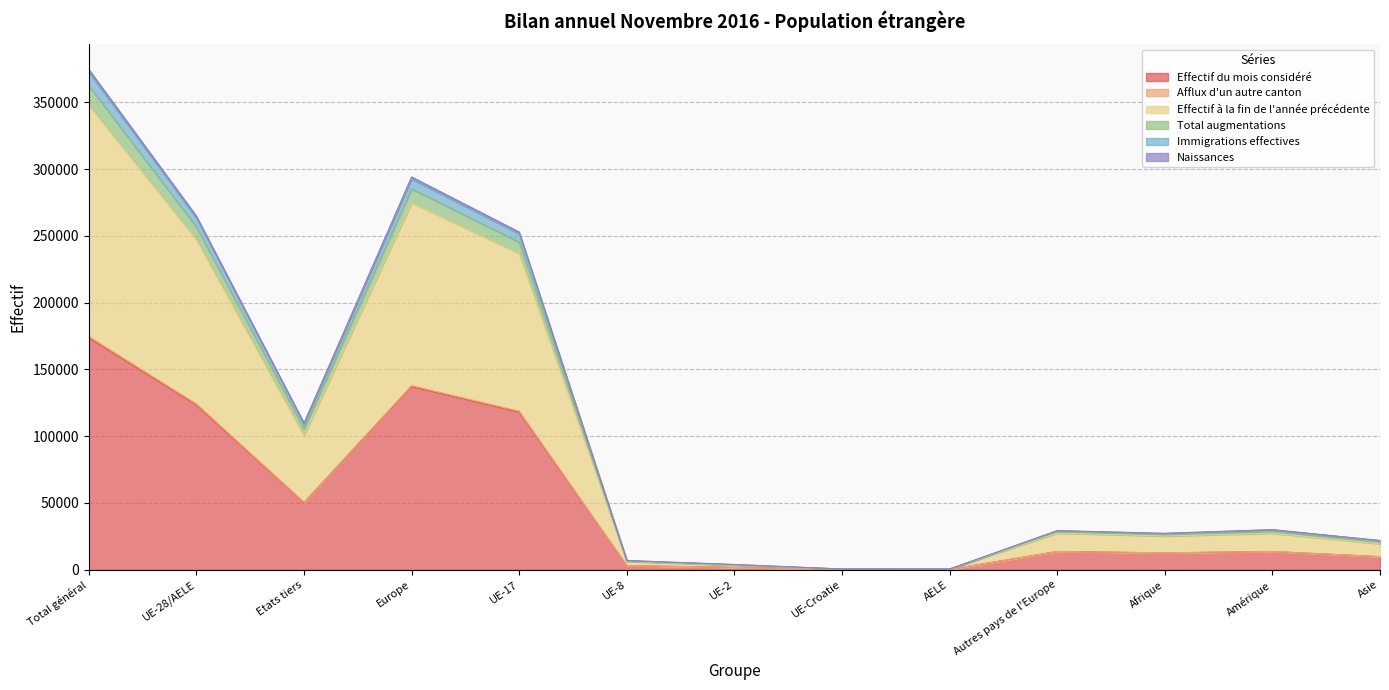

How many interior local peaks does the Immigrations effectives series have?

3